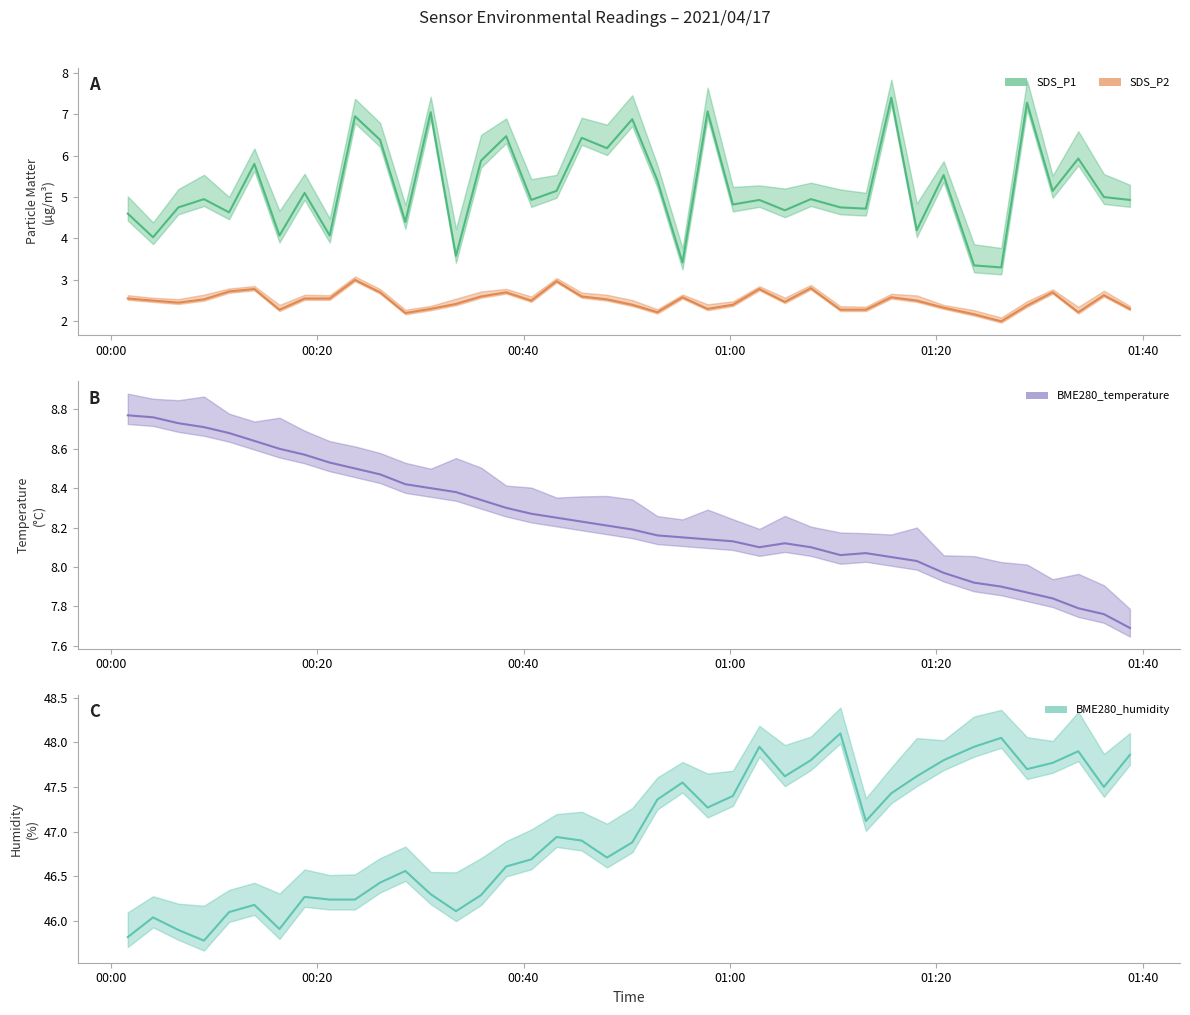

In SDS_P1, how many points are lower than both neighbors (excluding endpoints)?

15